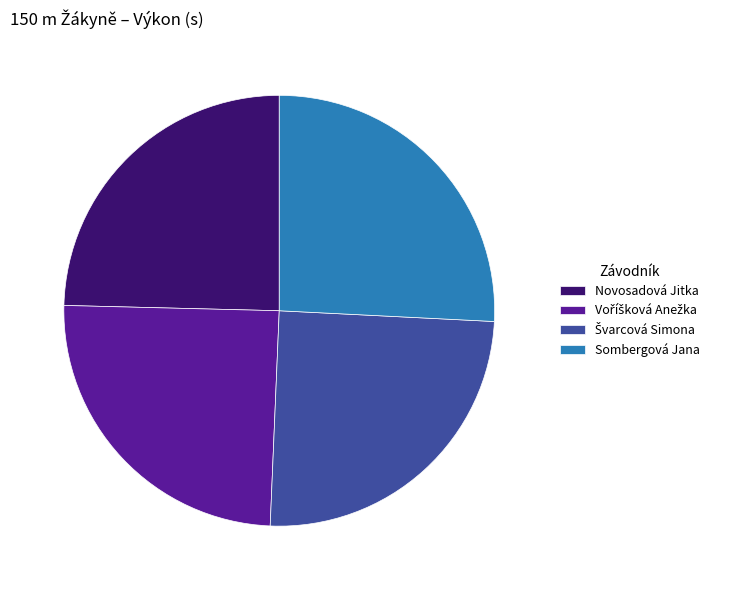

Count the number of slices in the pie.

4